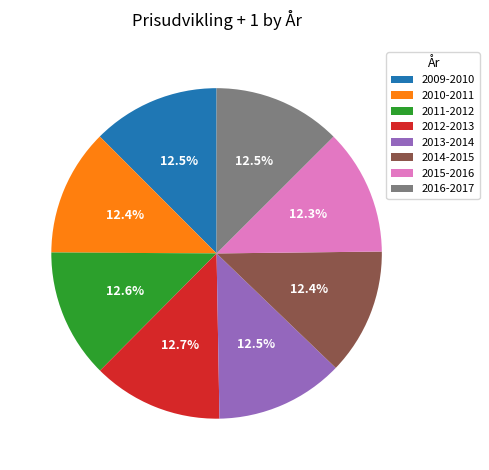

What is the ratio of the value at 2014-2015 to the value at 2009-2010?

1.0